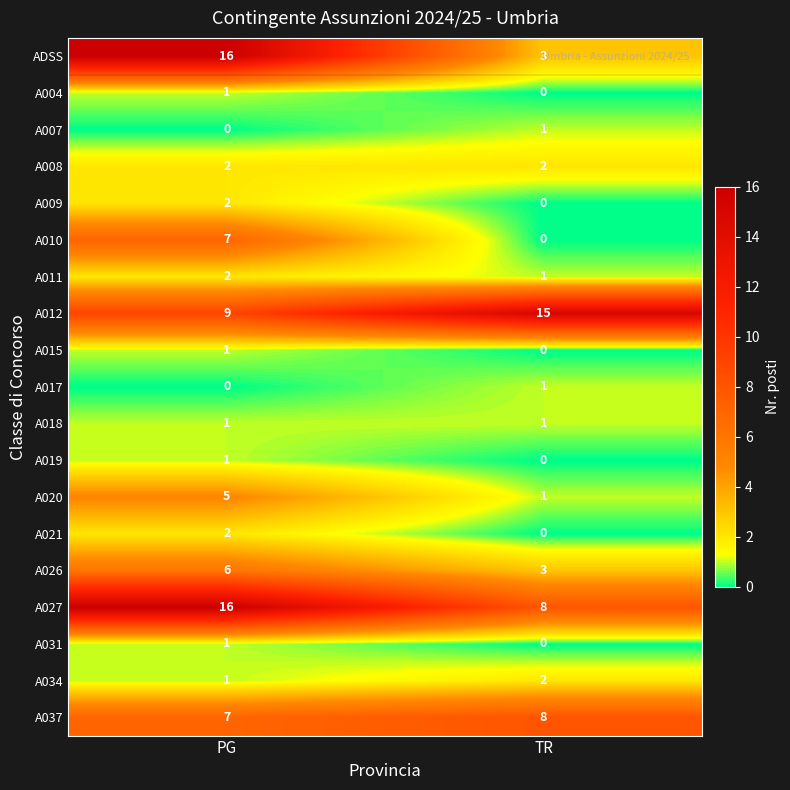

At which category is the sum across all series the highest?

PG